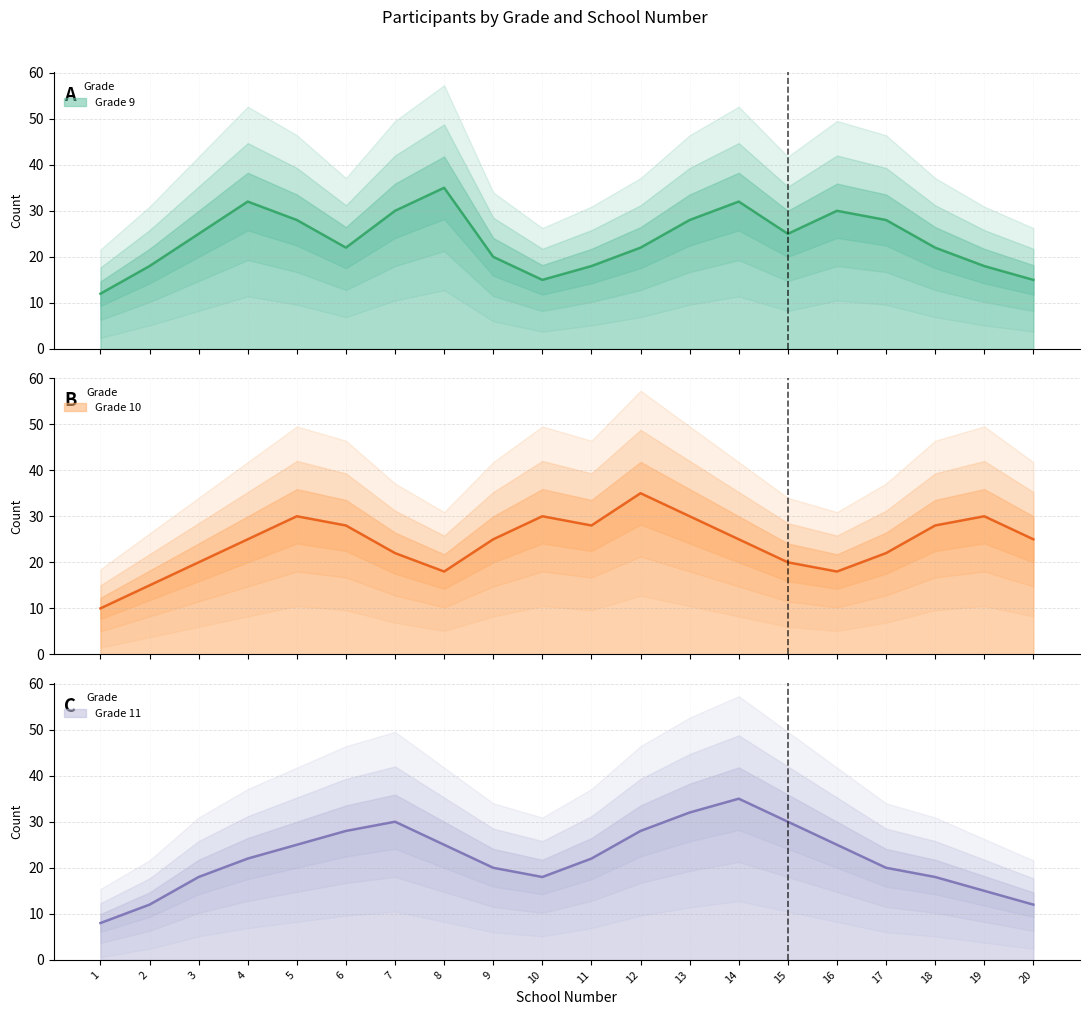

How many series are shown in this chart?

3